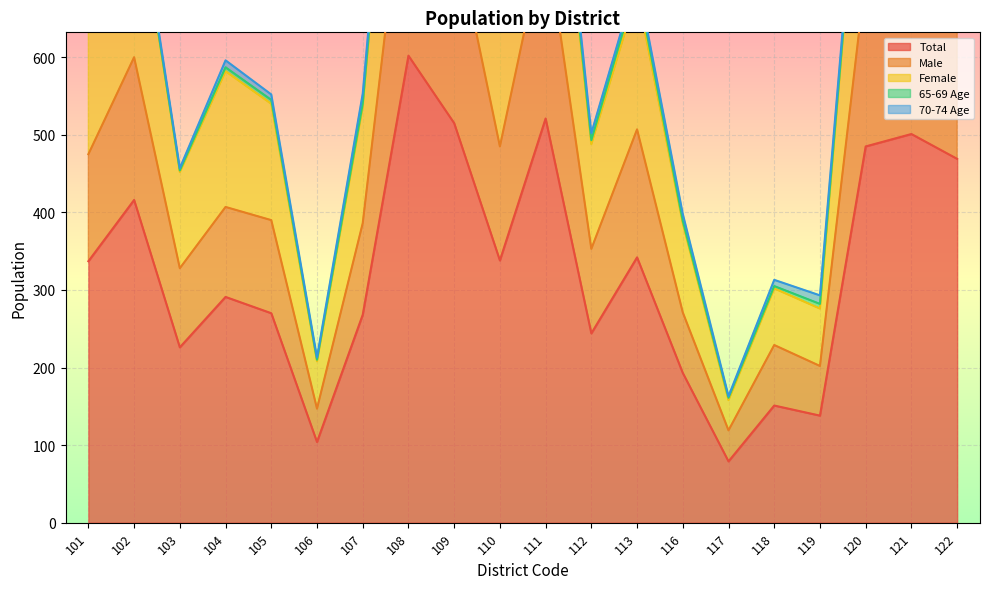

Which category has the lowest value in the Total series?

117